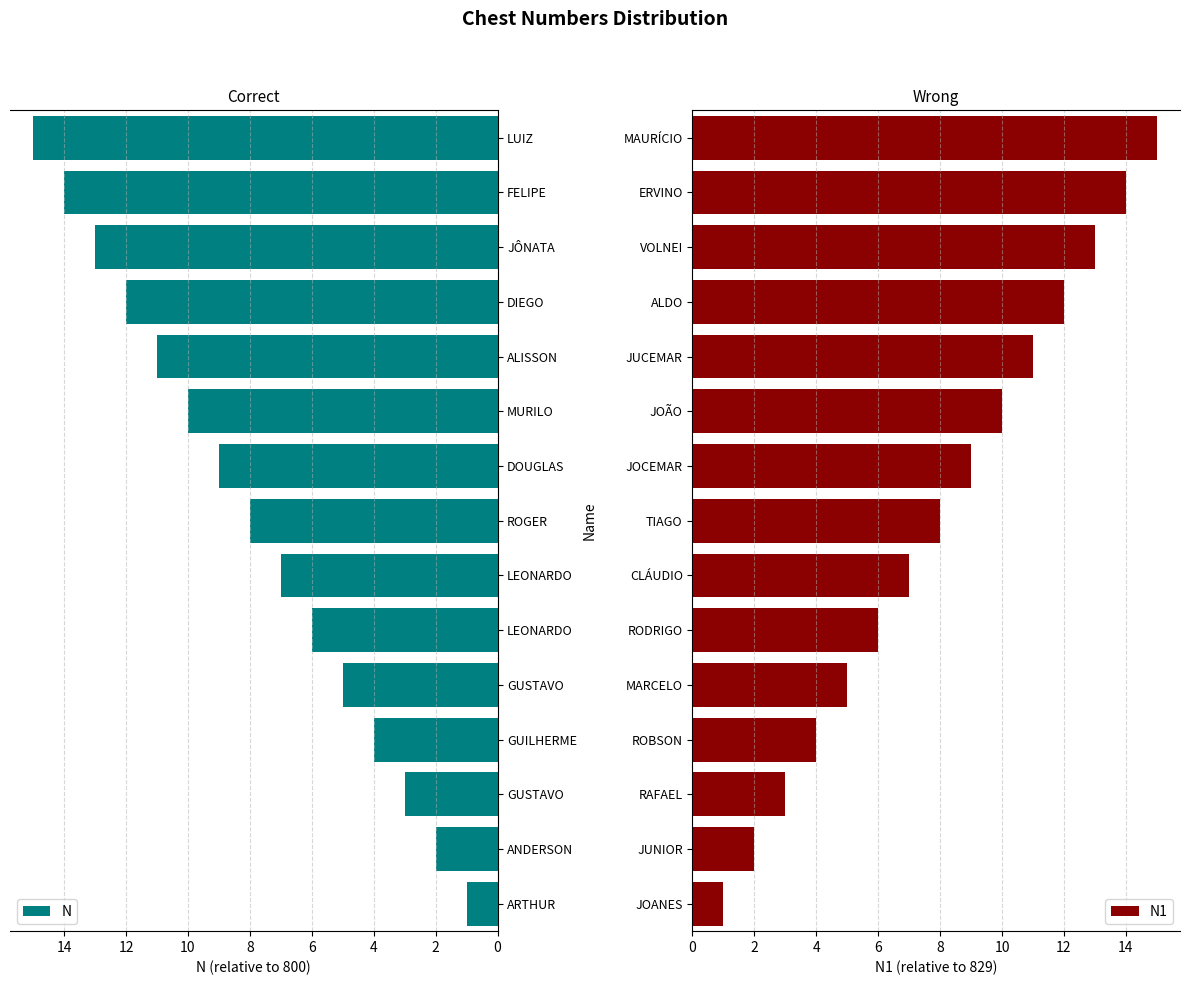

Reading left to right, extract all data points from this chart.

N: 1	2	3	4	5	6	7	8	9	10	11	12	13	14	15
N1: 1	2	3	4	5	6	7	8	9	10	11	12	13	14	15